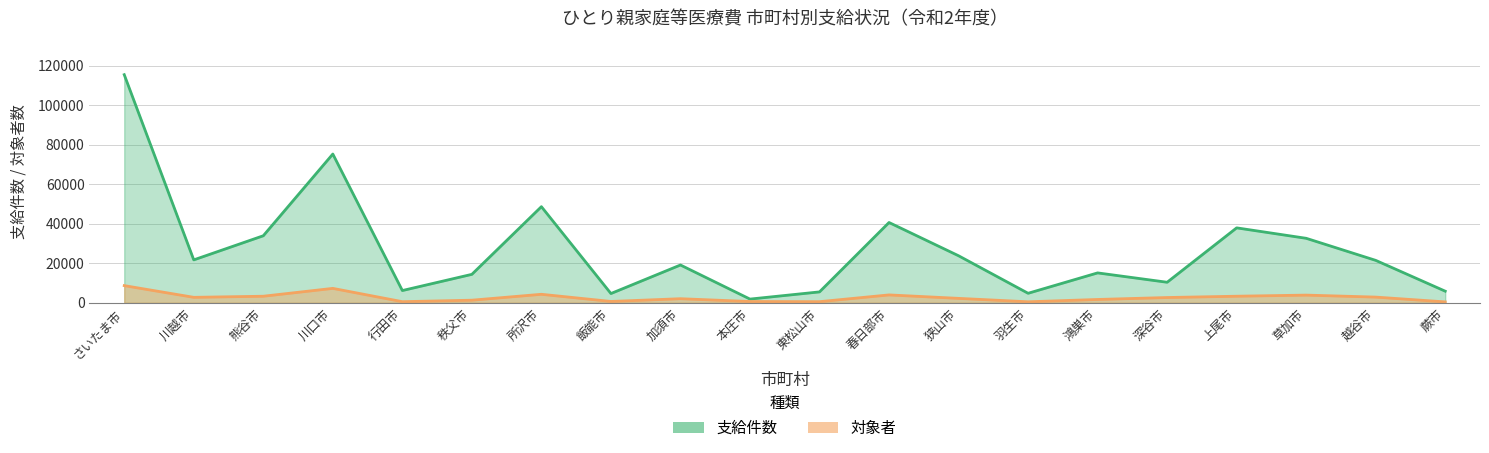

What is the label of the 12th point from the left?

春日部市